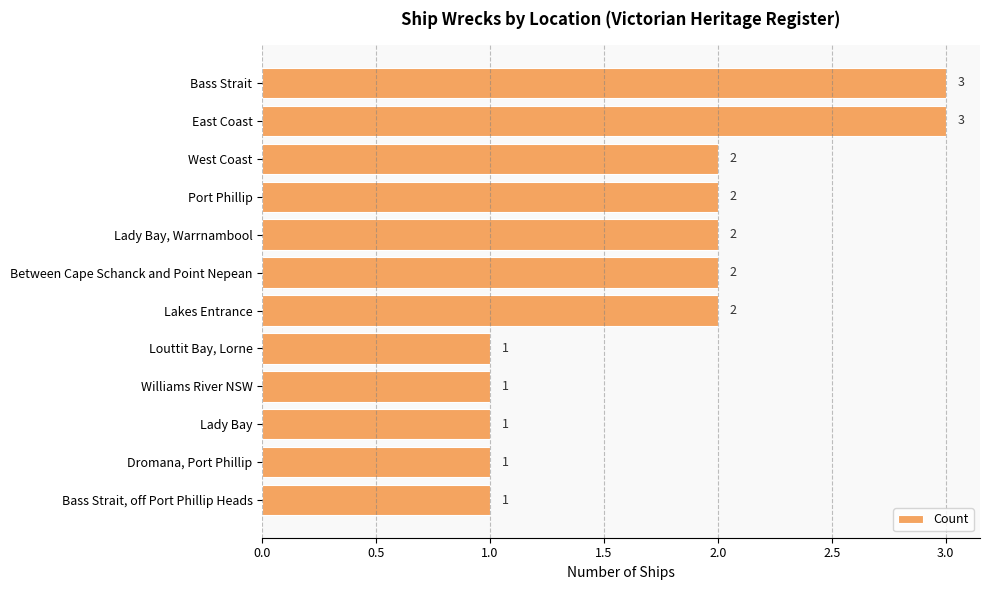

What is the value of the 5th bar from the top?

2